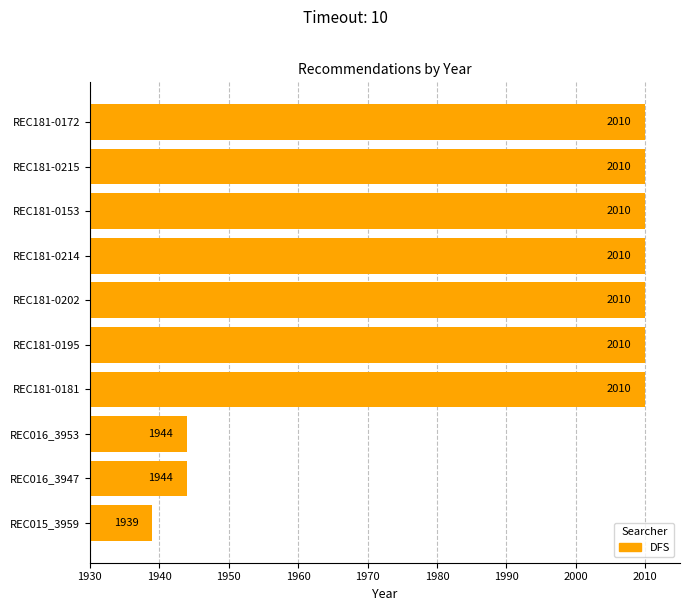

The chart shows a value of 2010 at REC181-0215. True or false?

True